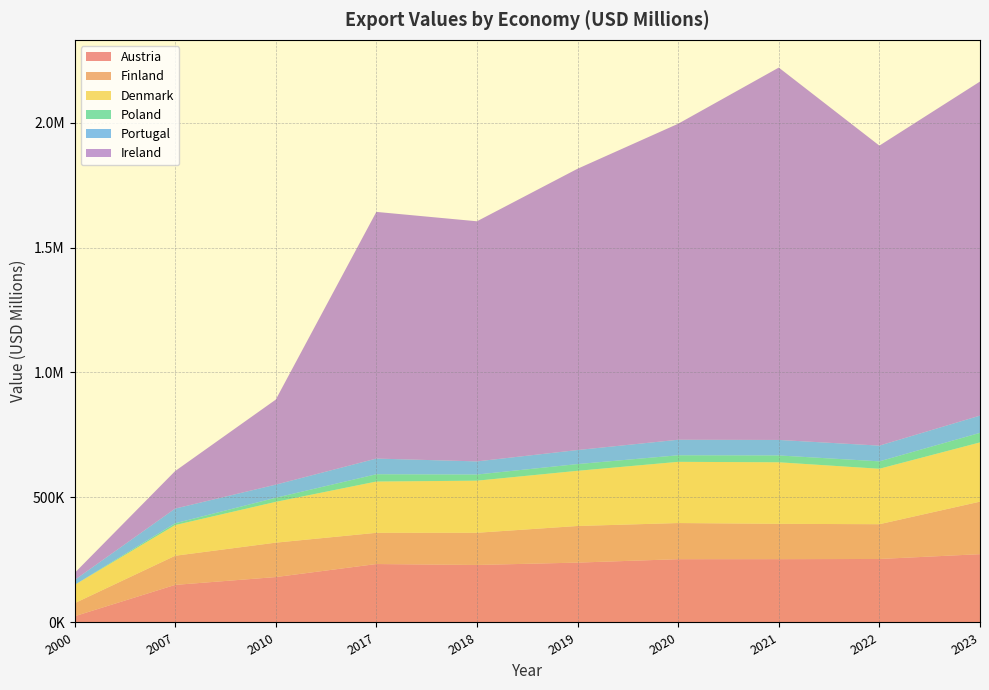

Reading left to right, what are all the values shown in this chart?

Austria: 2000=24821	2007=150300	2010=181638	2017=233756	2018=229988	2019=239478	2020=253165	2021=253284	2022=253986	2023=273210
Finland: 2000=52109	2007=116531	2010=137663	2017=124906	2018=128851	2019=146470	2020=144560	2021=141353	2022=139076	2023=210121
Denmark: 2000=73100	2007=122746	2010=163133	2017=205107	2018=208362	2019=220724	2020=244826	2021=246145	2022=221838	2023=236967
Poland: 2000=268	2007=7279	2010=16407	2017=29190	2018=24618	2019=26939	2020=26287	2021=27379	2022=29658	2023=38212
Portugal: 2000=19417	2007=58713	2010=52497	2017=62671	2018=52525	2019=56180	2020=62120	2021=61990	2022=62900	2023=69041
Ireland: 2000=27925	2007=150060	2010=340114	2017=986822	2018=960573	2019=1125294	2020=1264165	2021=1489610	2022=1200117	2023=1336414